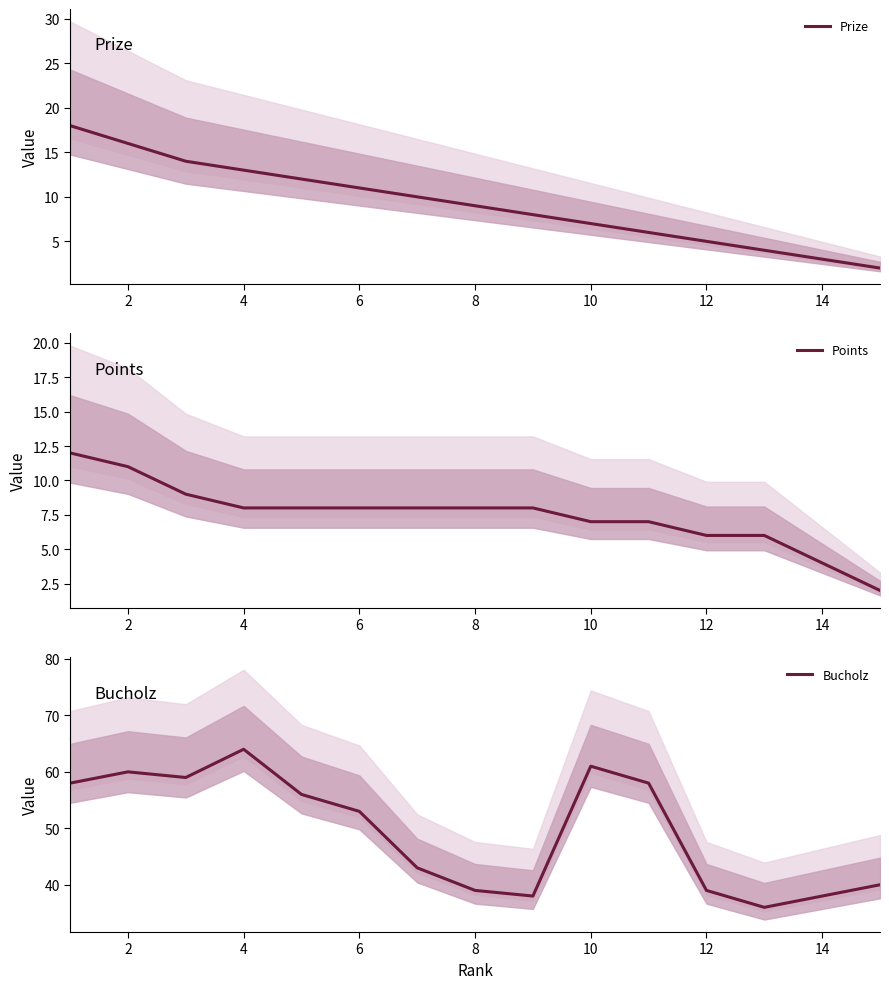

What is the maximum value for Points?

12